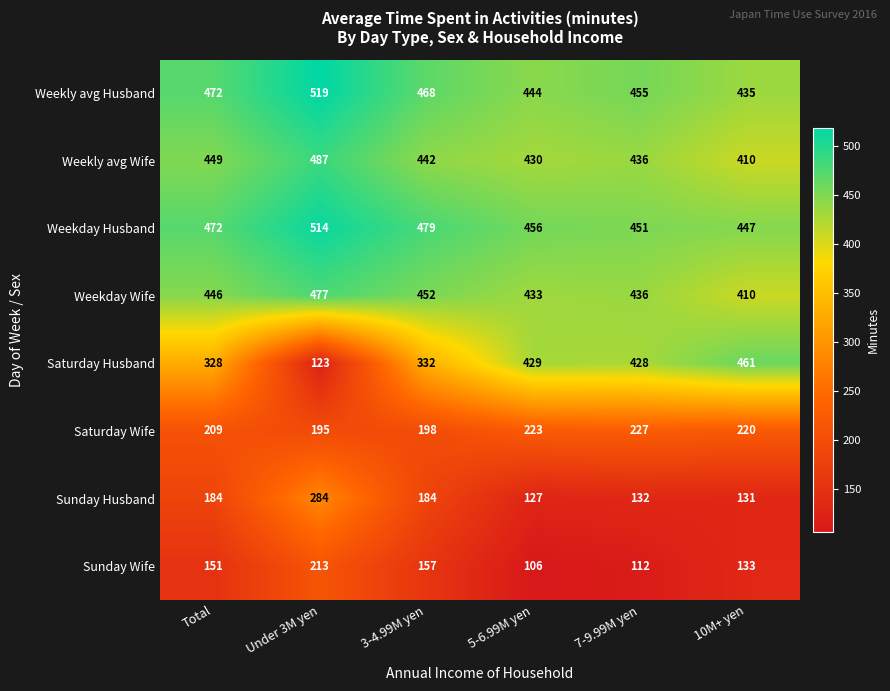

Which series has the widest spread of values?

Saturday Husband